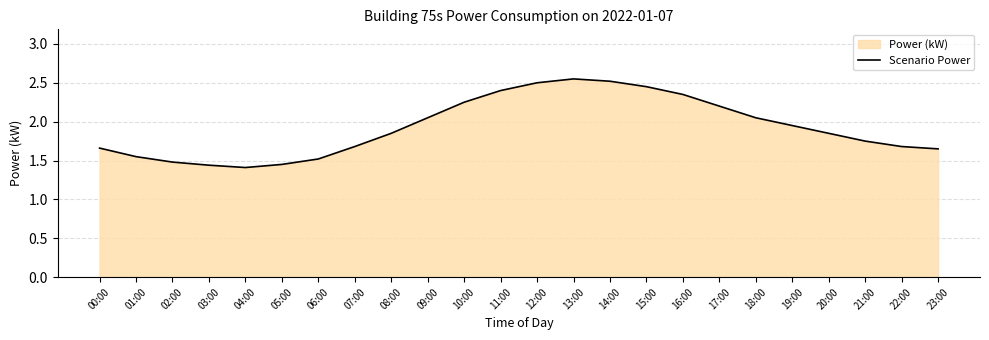

The value at 07:00 is 1.7. True or false?

True